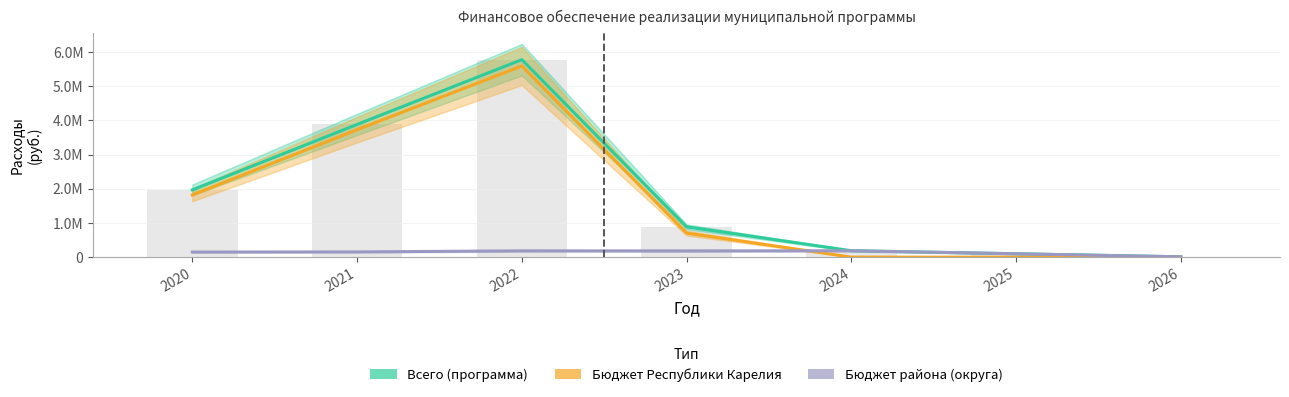

At which category is the sum across all series the highest?

2022